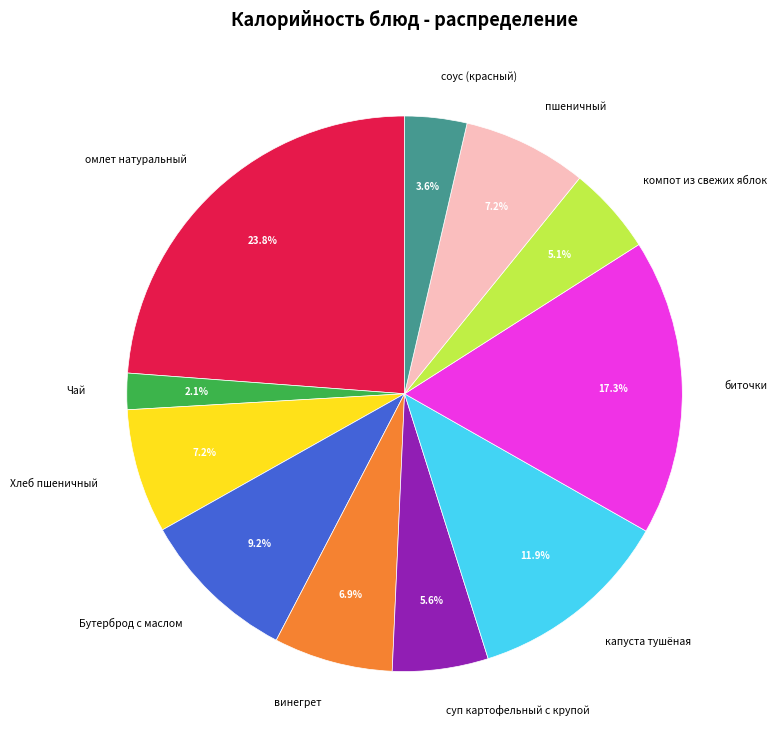

What is the largest slice in the pie chart?

омлет натуральный